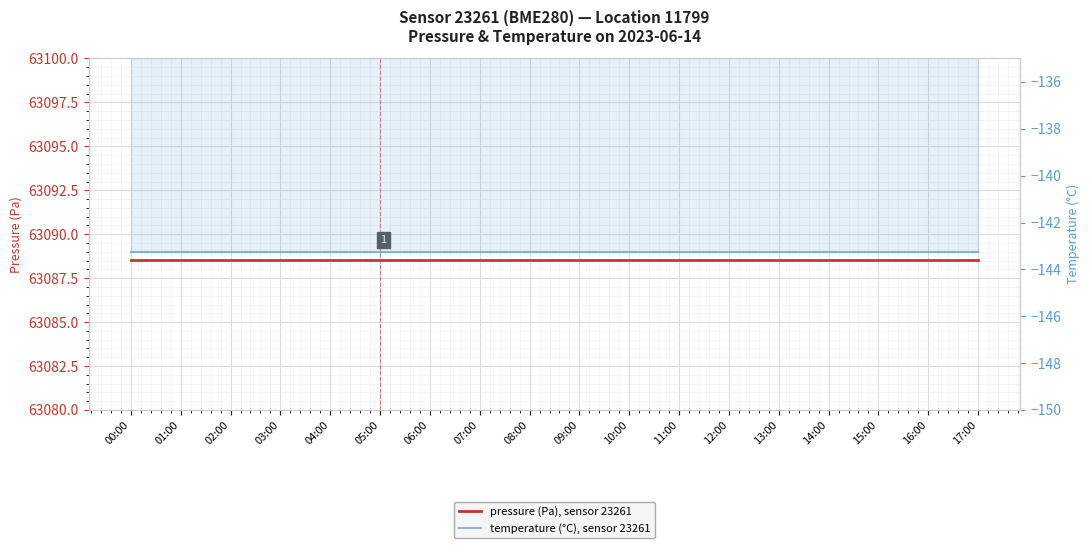

What are all the series names shown in the legend?

pressure (Pa), sensor 23261, temperature (°C), sensor 23261